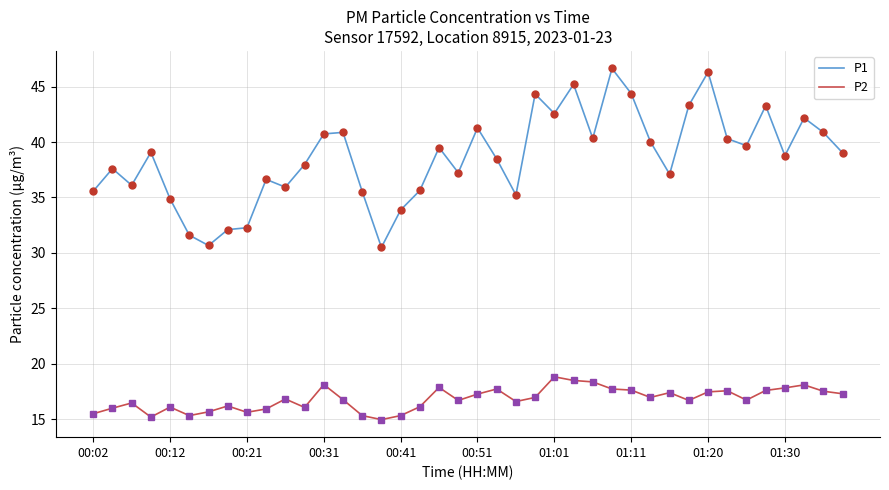

Which series has the largest total across all categories?

P1